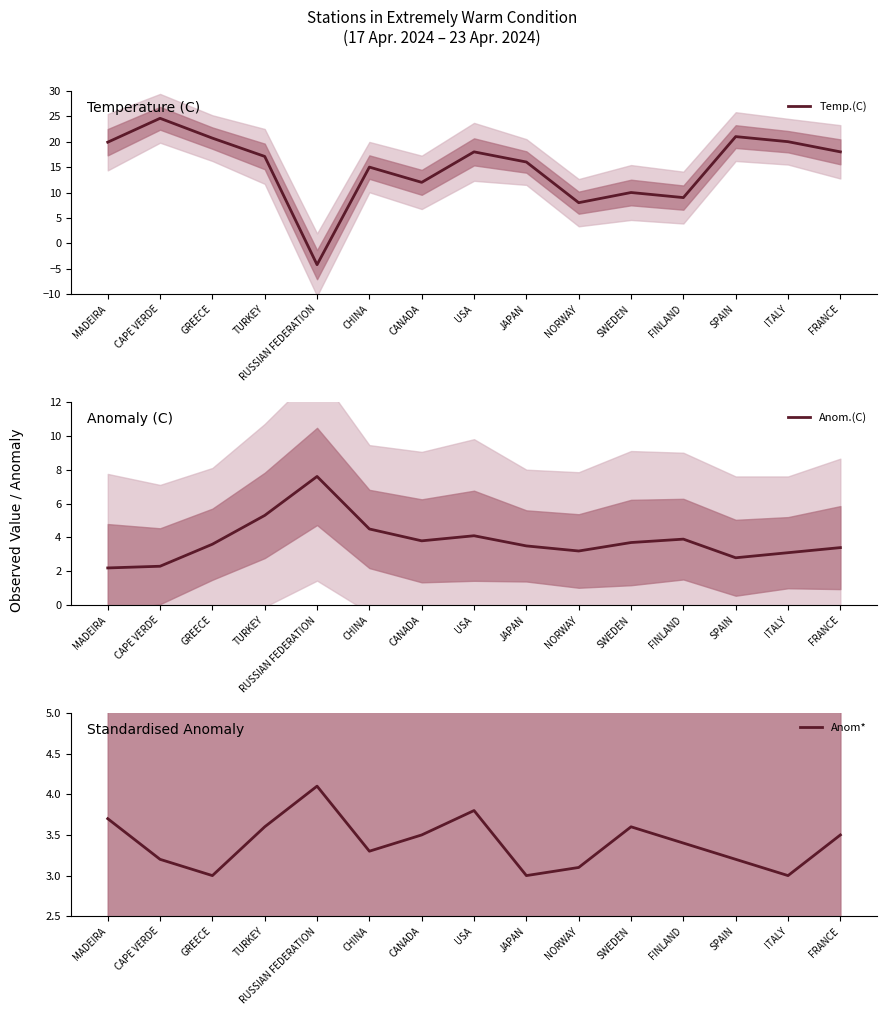

What is the label of the 15th point from the left?

FRANCE